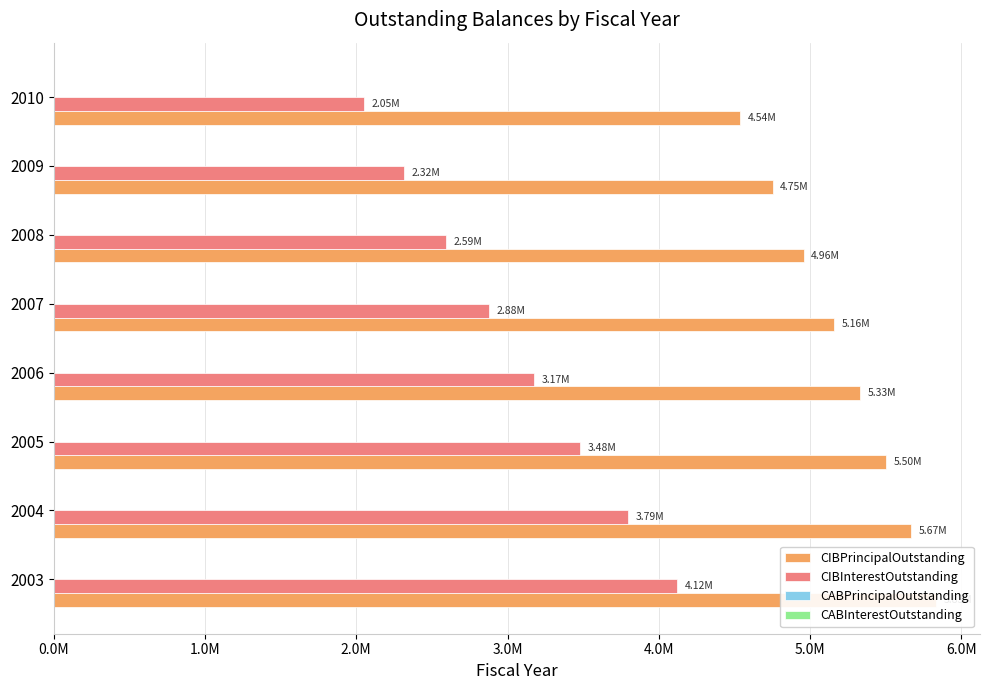

What is the value of the CIBInterestOutstanding bar at the 3rd from the left?

3479650.0